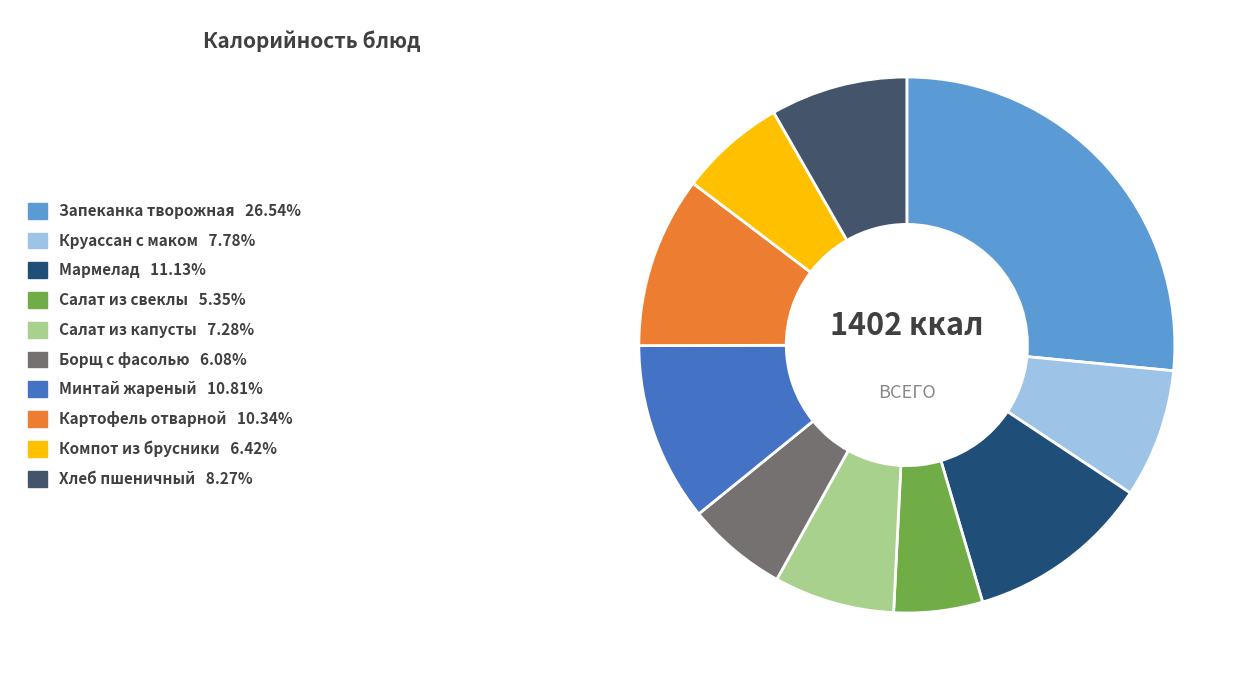

What is the ratio of the value at Салат из капусты to the value at Компот из брусники?

1.1